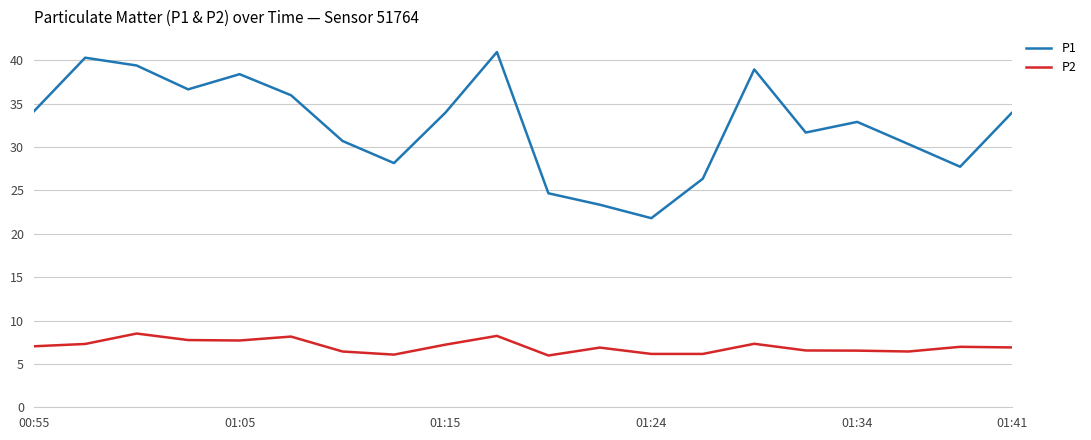

What is the smallest value displayed?

6.0